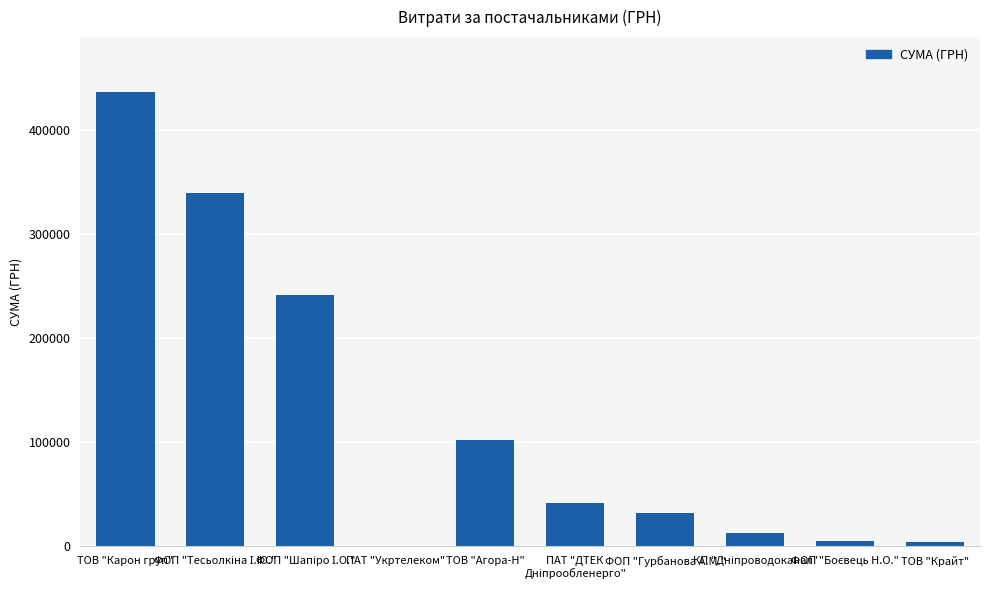

What is the sum of all values?

1216501.8